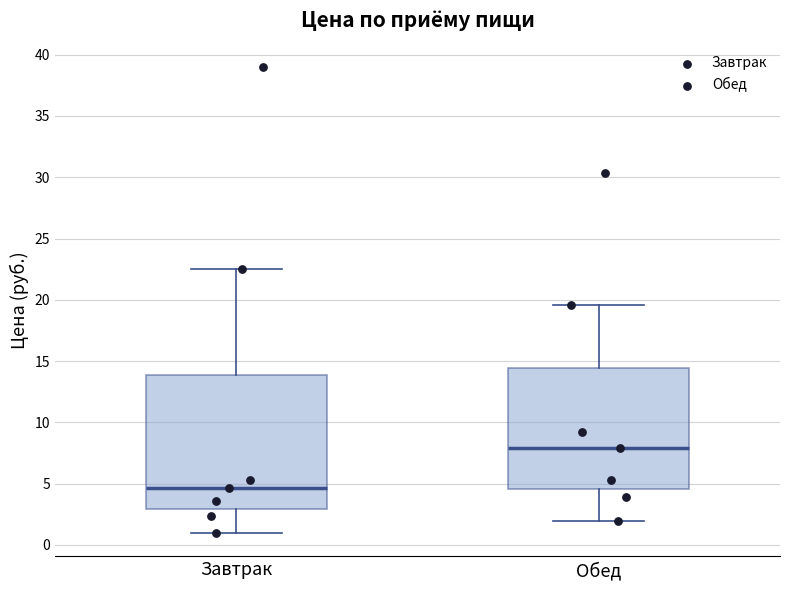

Where does the upper whisker of the box for Завтрак end on the y-axis? The values are not printed on the chart, so give them approximately, as read against the axis.

22.5